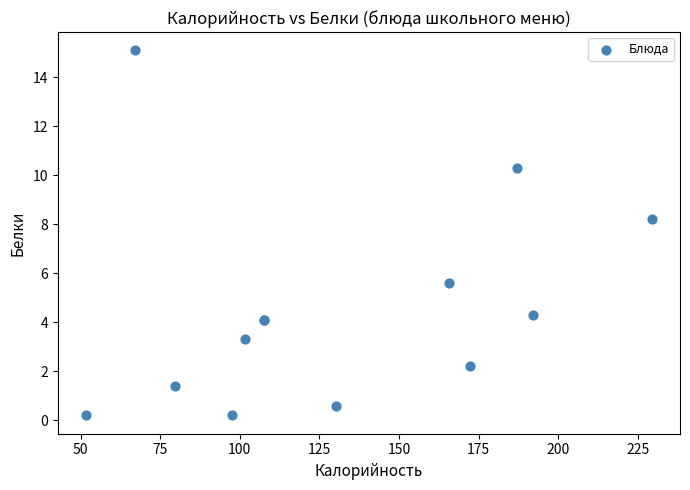

What Y value in the scatter plot is closest to 7?

8.2